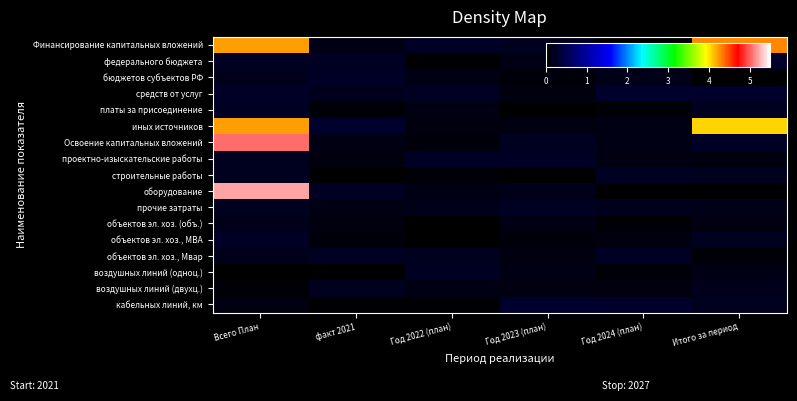

Between Год 2022 (план) and Год 2024 (план), which is larger?

Год 2022 (план)